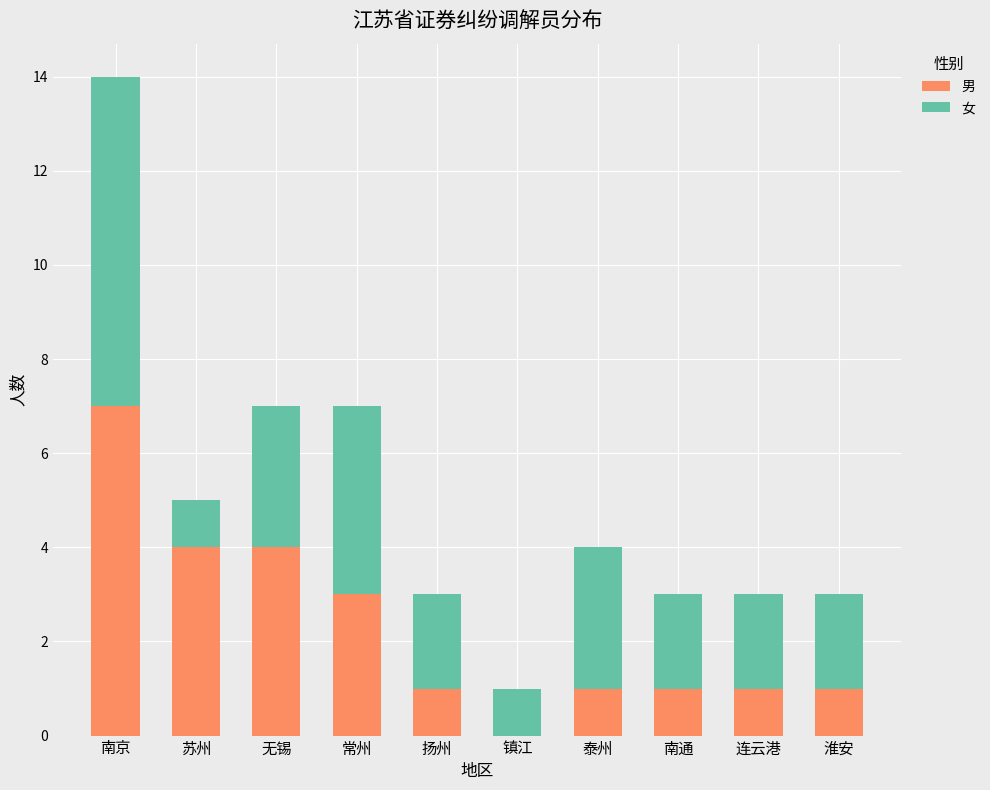

How many distinct data groups are displayed?

2